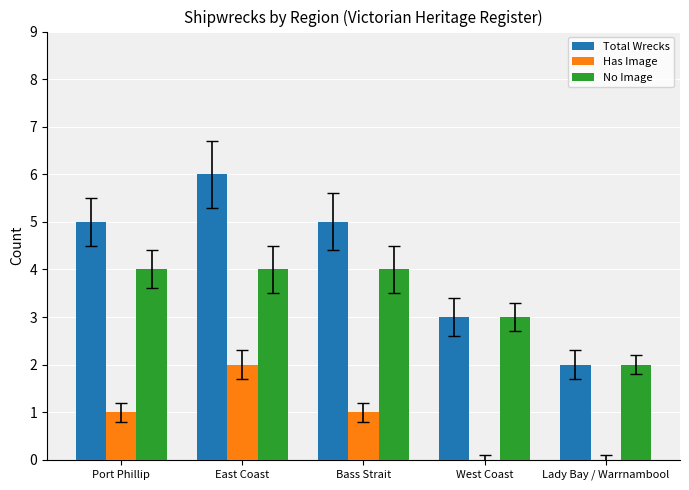

What is the total value across all series at East Coast?

12